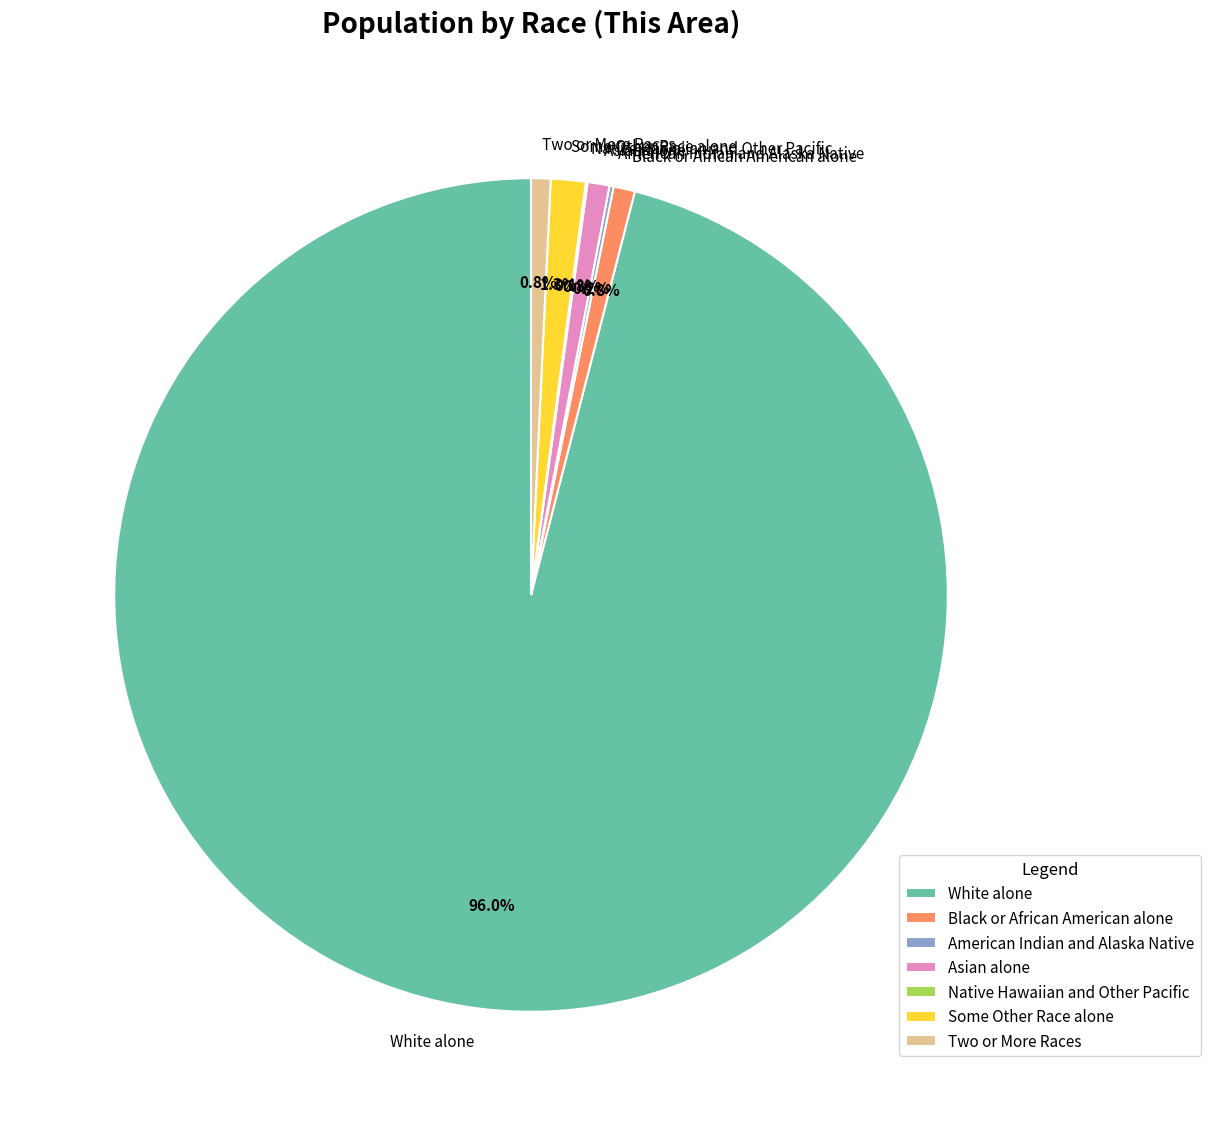

What percentage do White alone and Some Other Race alone together represent?

97.3%